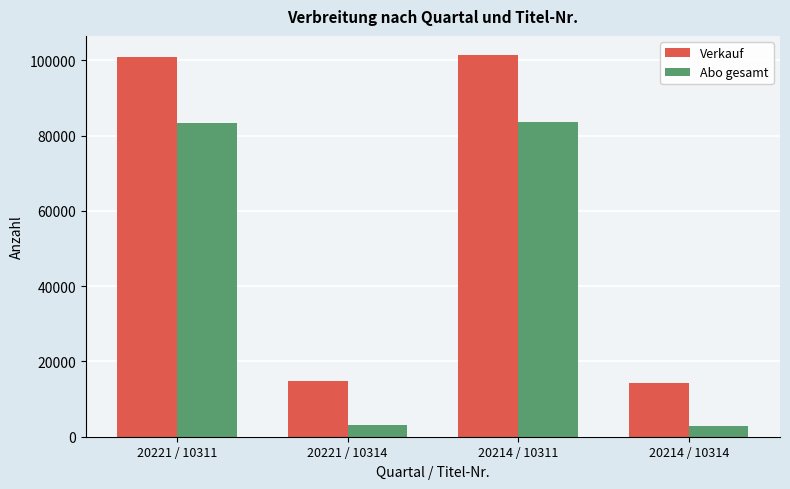

What position from the right is 20221 / 10314?

3